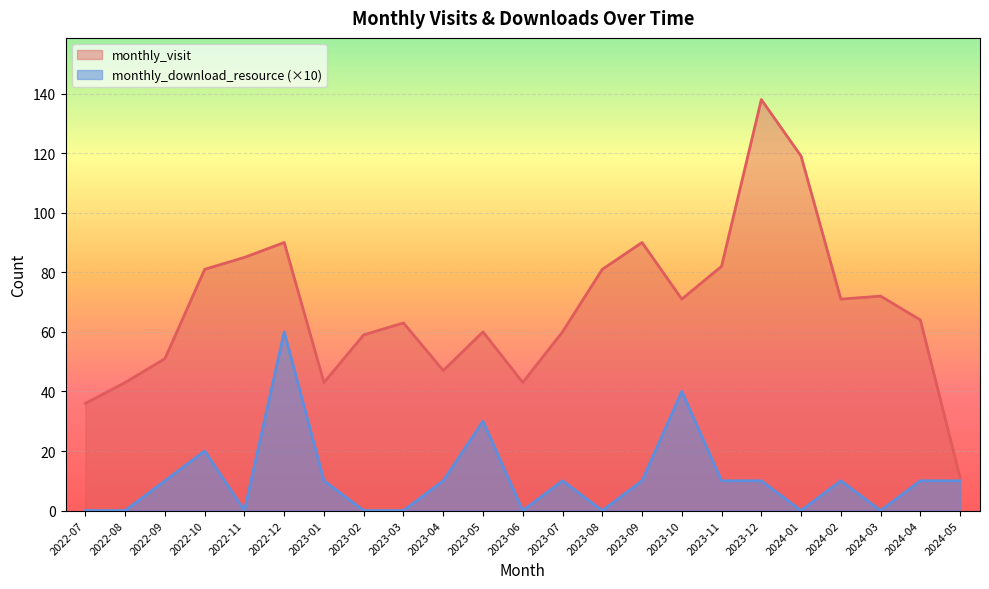

How many data points in monthly_visit are less than 64?

11